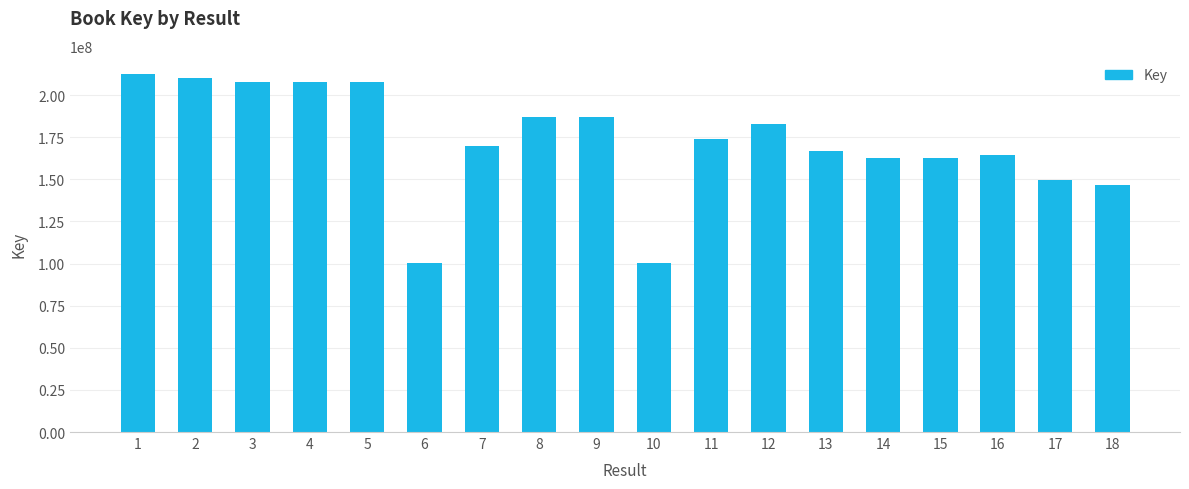

Is it true that the value at 4 is 80709641?

False